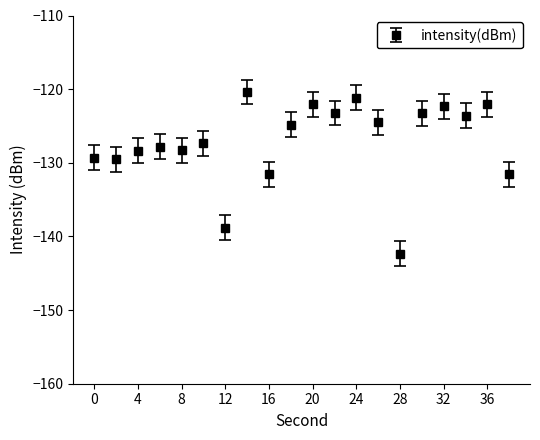

How many series are shown in this chart?

1